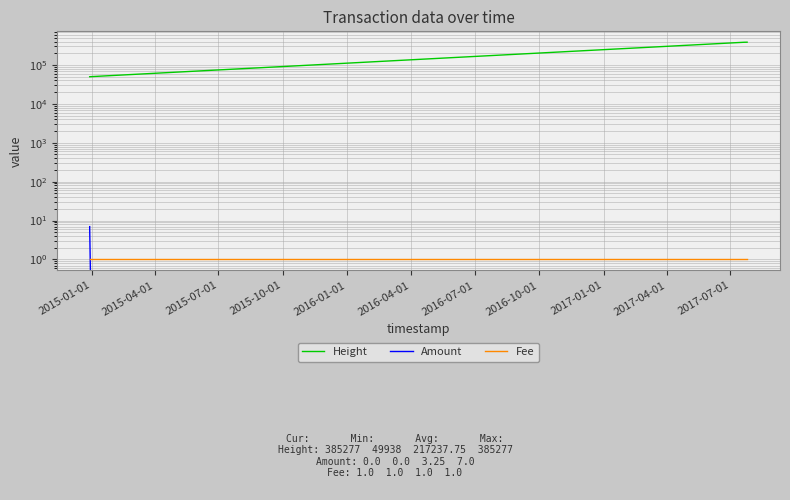

What is the sum of all Amount values?

13